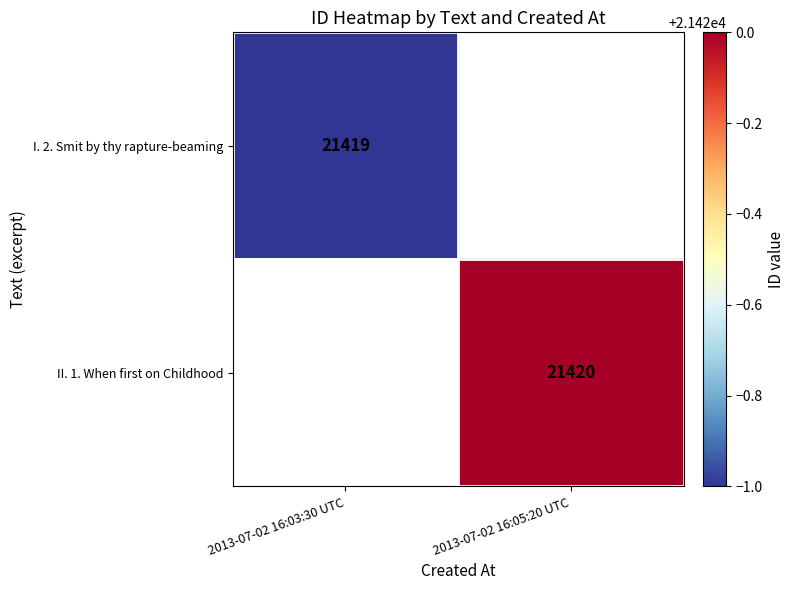

Which has a higher value, 2013-07-02 16:03:30 UTC or 2013-07-02 16:05:20 UTC?

2013-07-02 16:05:20 UTC